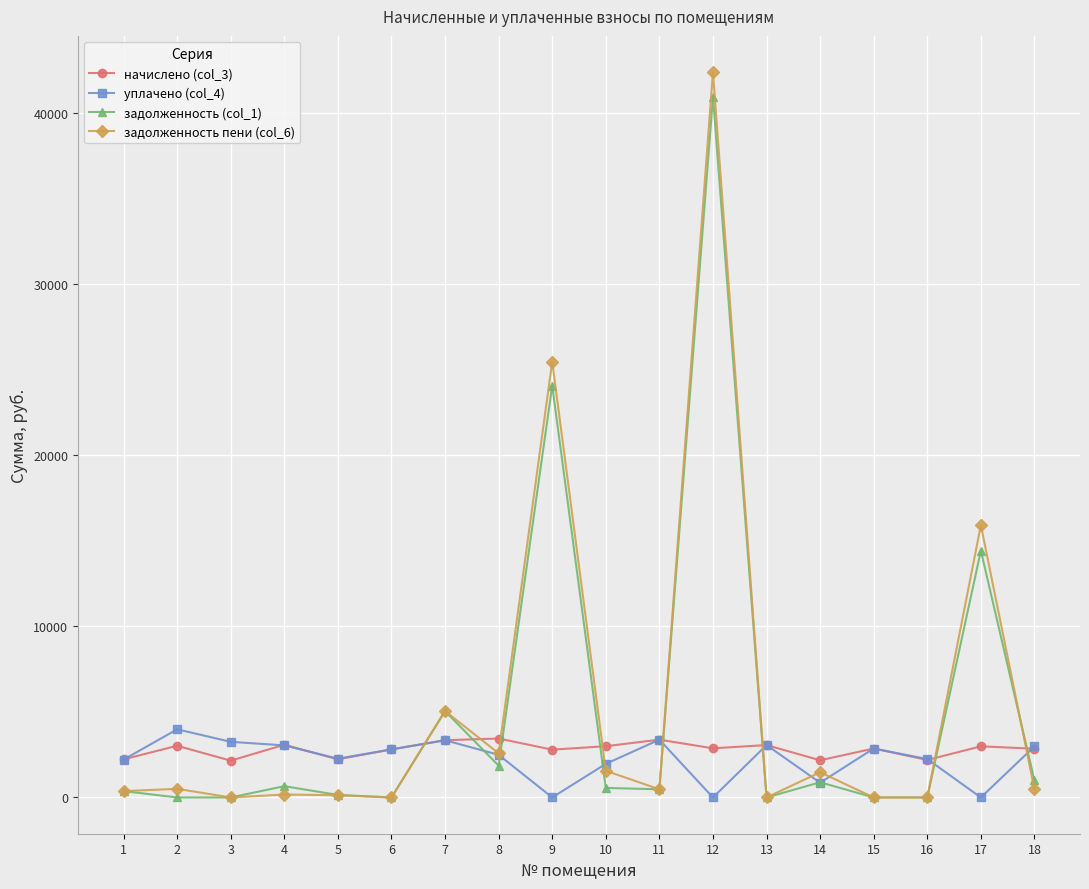

Count the number of categories in the chart.

18